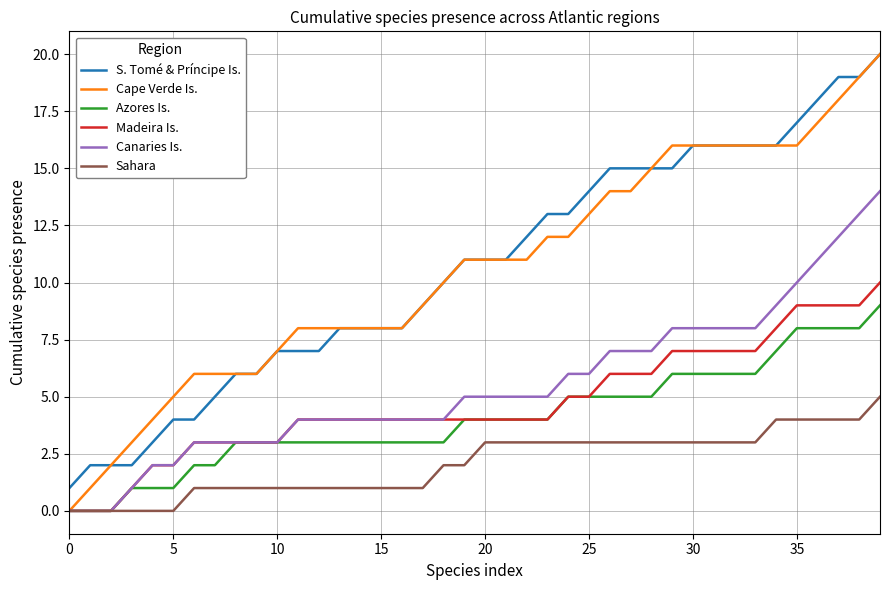

Which series has the largest range (max minus min)?

Cape Verde Is.